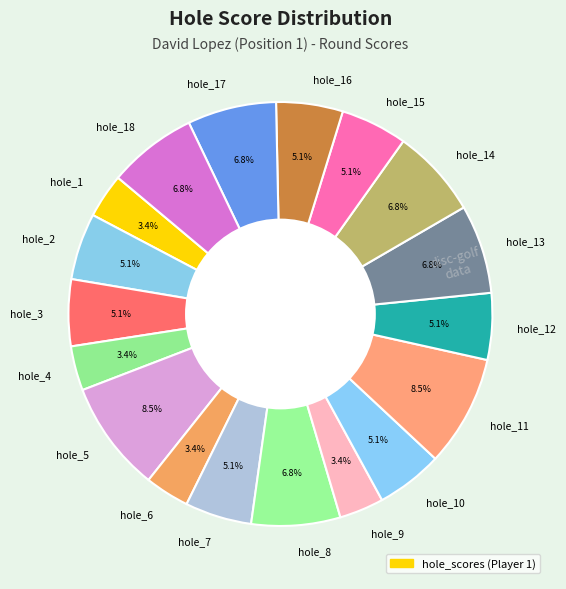

Between hole_10 and hole_14, which is larger?

hole_14